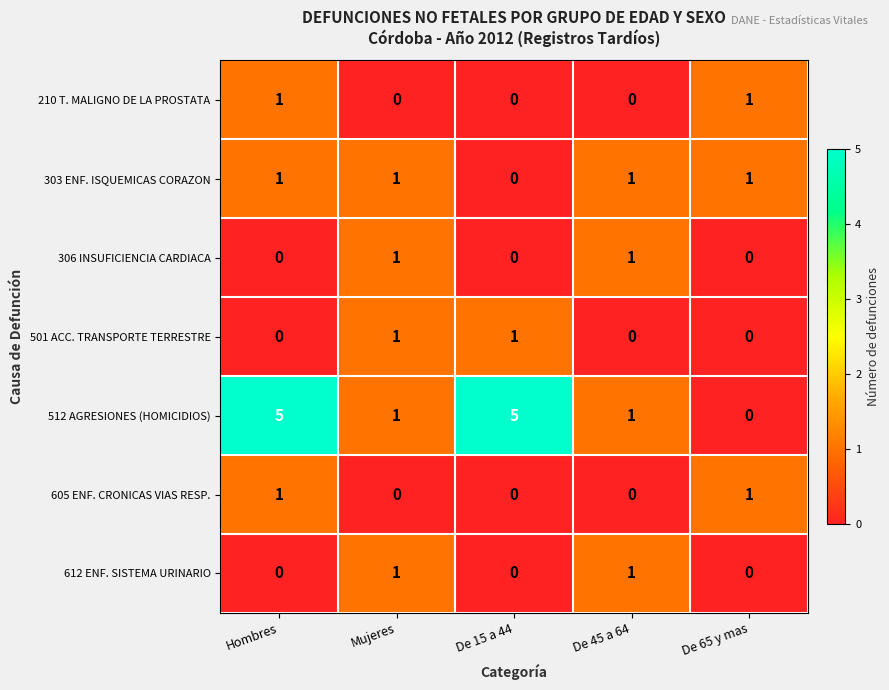

Which series has the widest spread of values?

512 AGRESIONES (HOMICIDIOS)